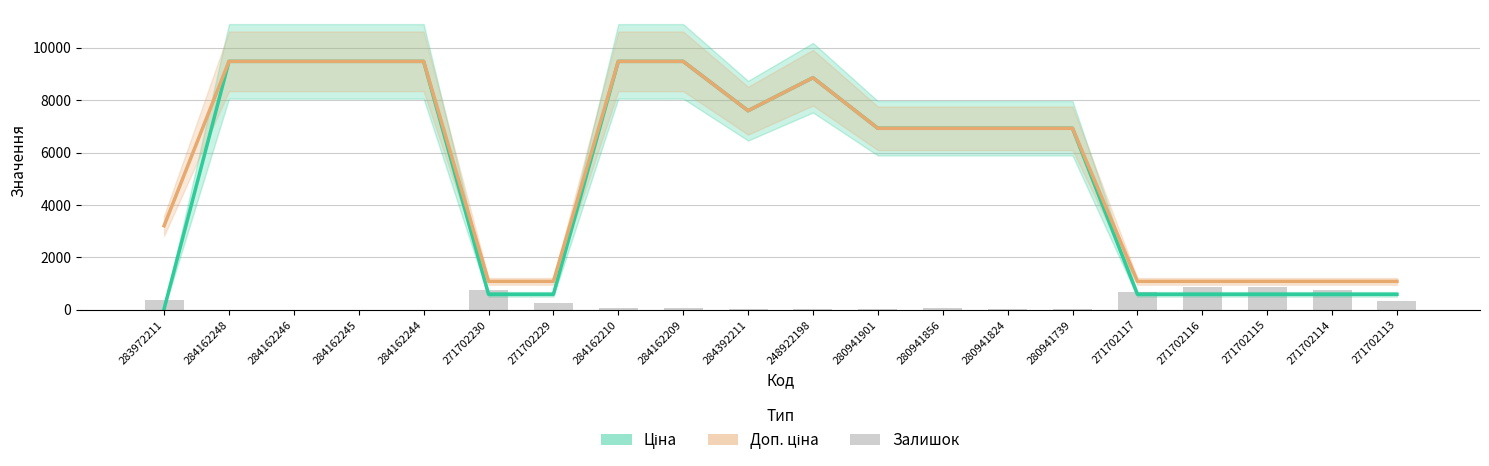

Is the value of Ціна at 271702116 greater than the value of Залишок at 284162248?

Yes